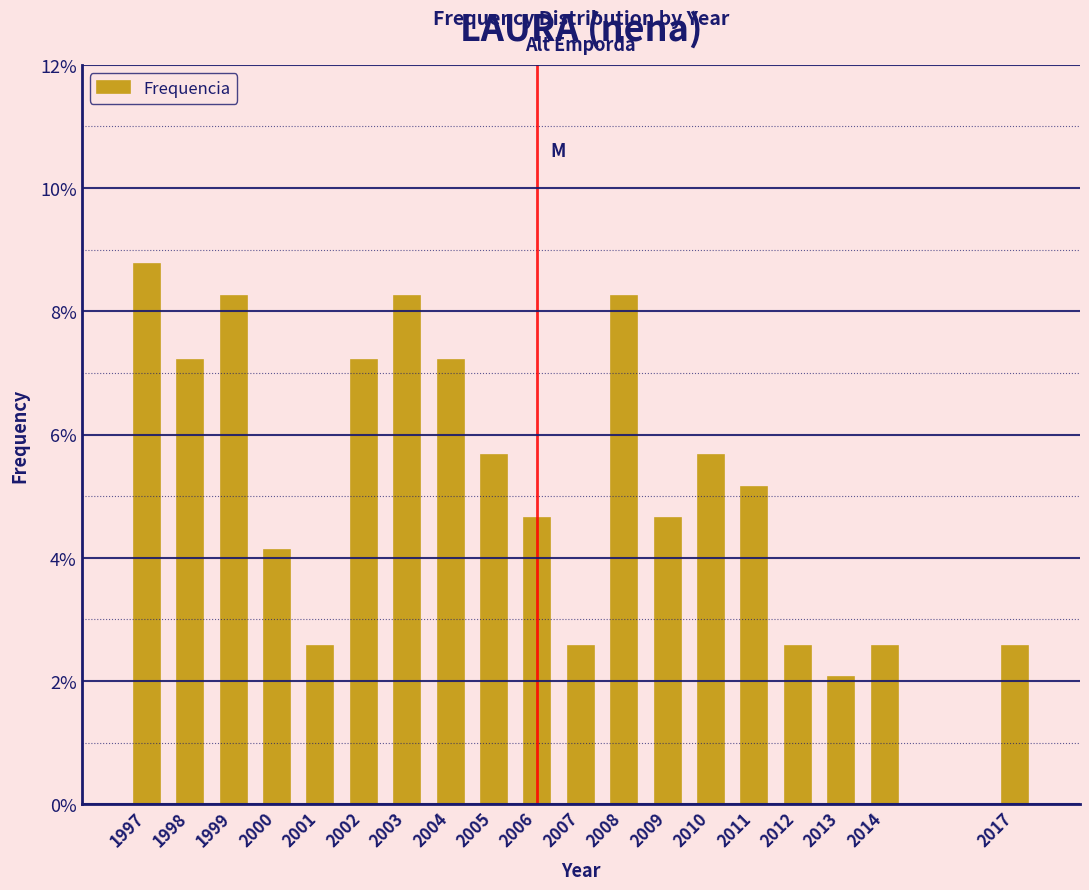

Reading left to right, what are all the values shown in this chart?

1997=8.8	1998=7.2	1999=8.2	2000=4.1	2001=2.6	2002=7.2	2003=8.2	2004=7.2	2005=5.7	2006=4.6	2007=2.6	2008=8.2	2009=4.6	2010=5.7	2011=5.2	2012=2.6	2013=2.1	2014=2.6	2017=2.6